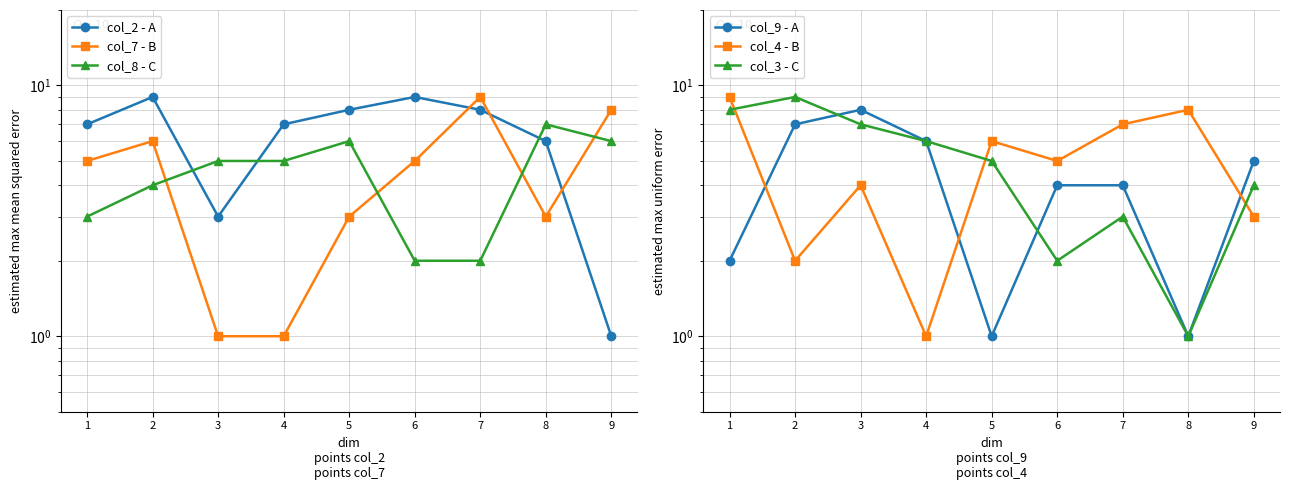

Which has a higher value, 6 or 5?

6